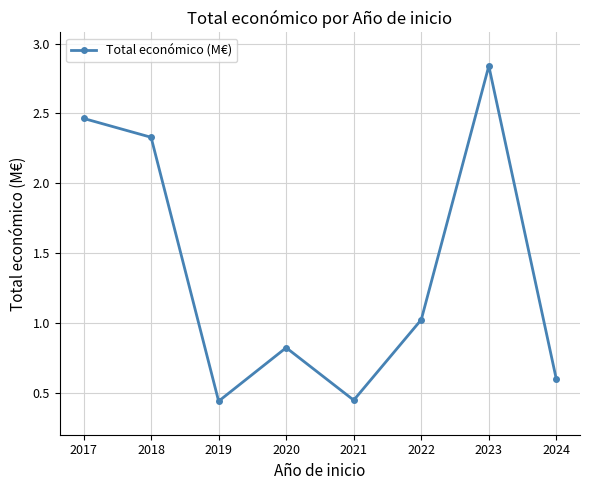

Count the number of values greater than 1.

4